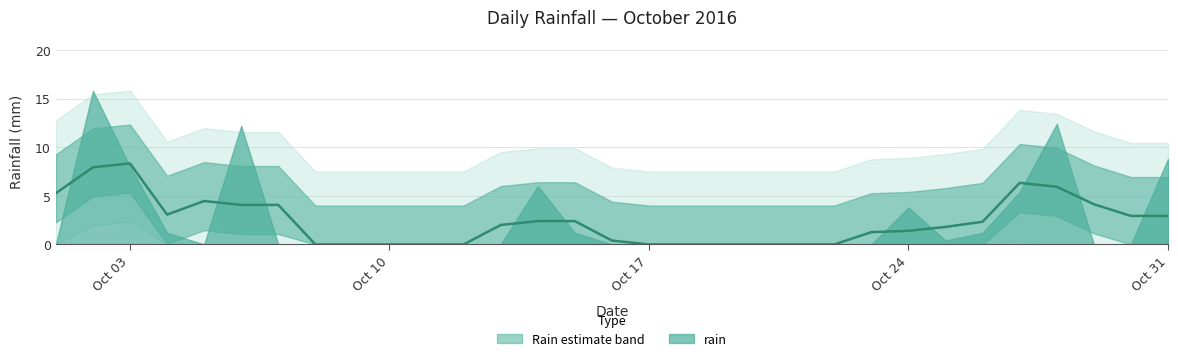

Rank the categories by value from highest to lowest.

2016-10-02, 2016-10-28, 2016-10-06, 2016-10-31, 2016-10-03, 2016-10-14, 2016-10-27, 2016-10-24, 2016-10-04, 2016-10-15, 2016-10-26, 2016-10-25, 2016-10-01, 2016-10-05, 2016-10-07, 2016-10-08, 2016-10-09, 2016-10-10, 2016-10-11, 2016-10-12, 2016-10-13, 2016-10-16, 2016-10-17, 2016-10-18, 2016-10-19, 2016-10-20, 2016-10-21, 2016-10-22, 2016-10-23, 2016-10-29, 2016-10-30